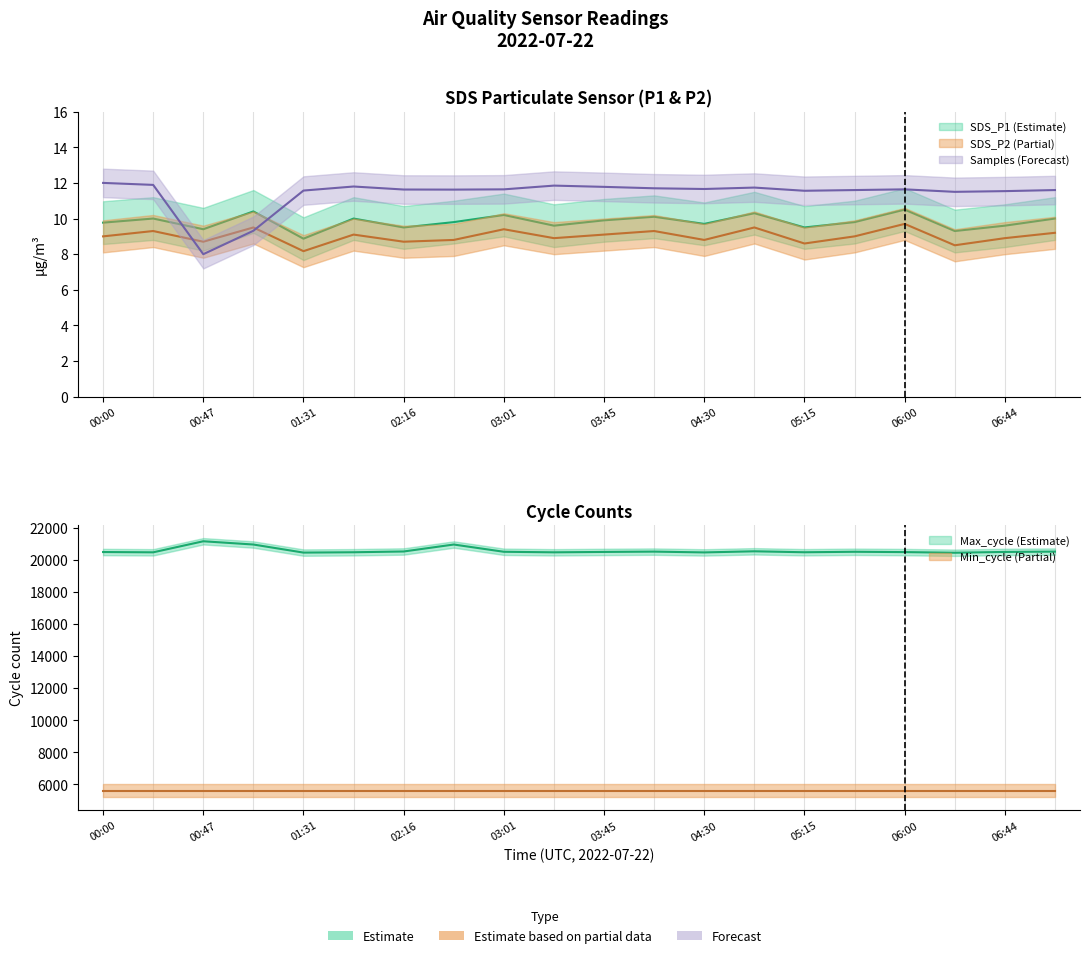

Is the value of SDS_P2 at 03:23 greater than the value of Max_cycle at 04:30?

No